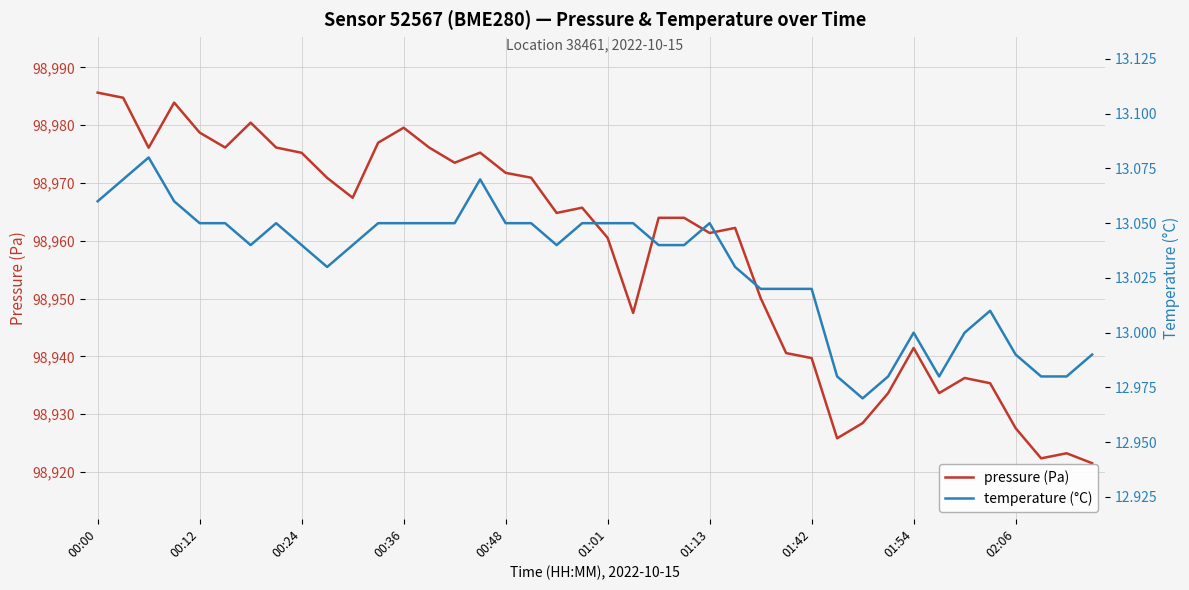

What is the difference between the maximum and minimum values in the pressure (Pa) series?

64.1